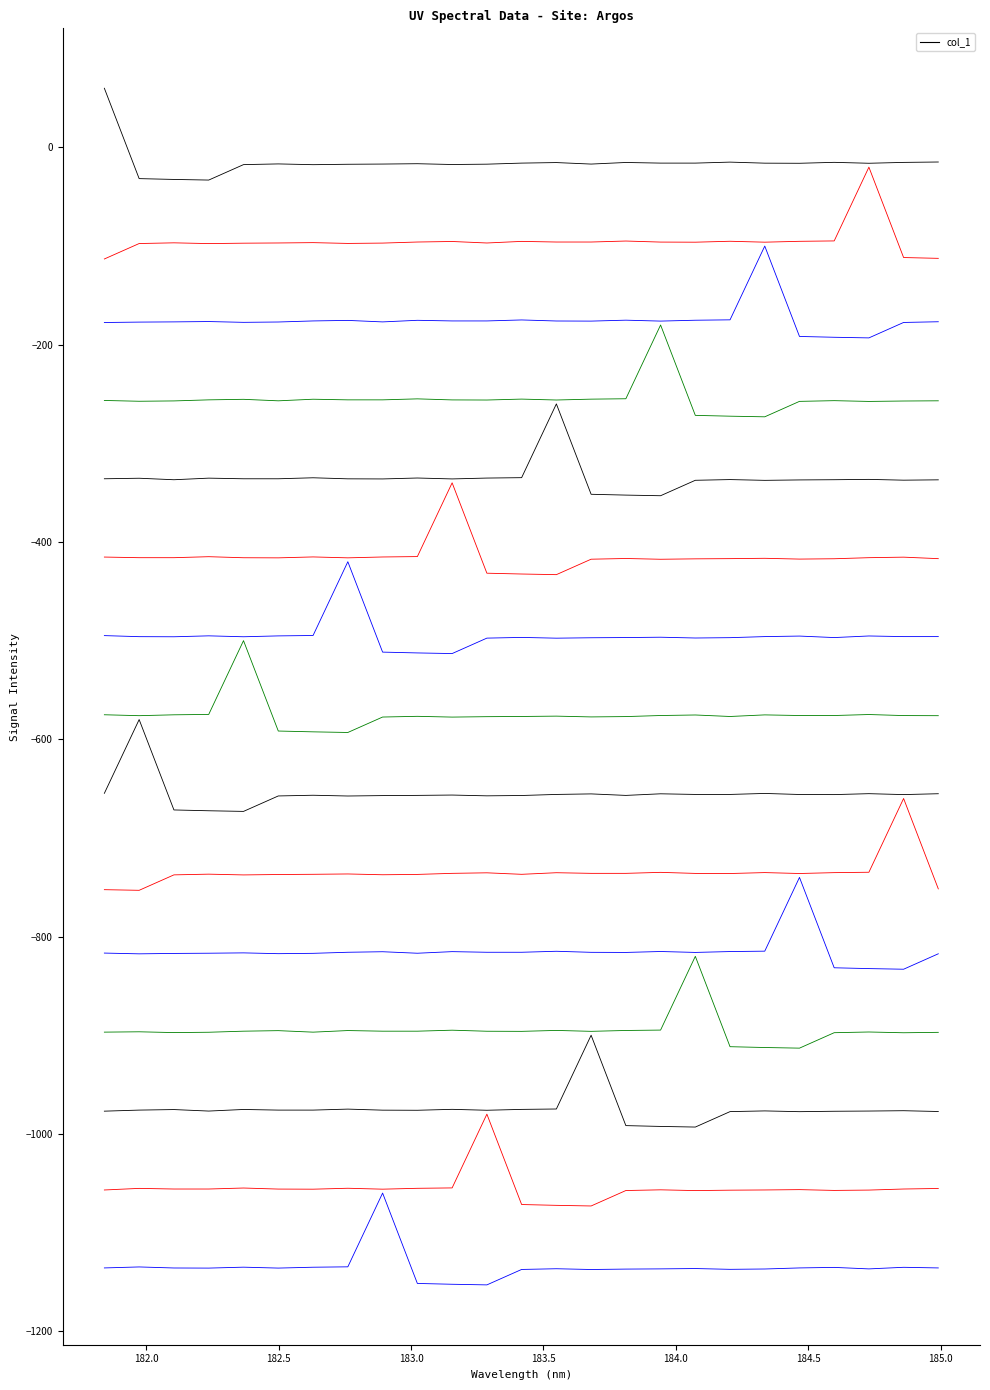

True or false: the data shows -7.5 at 10.

False